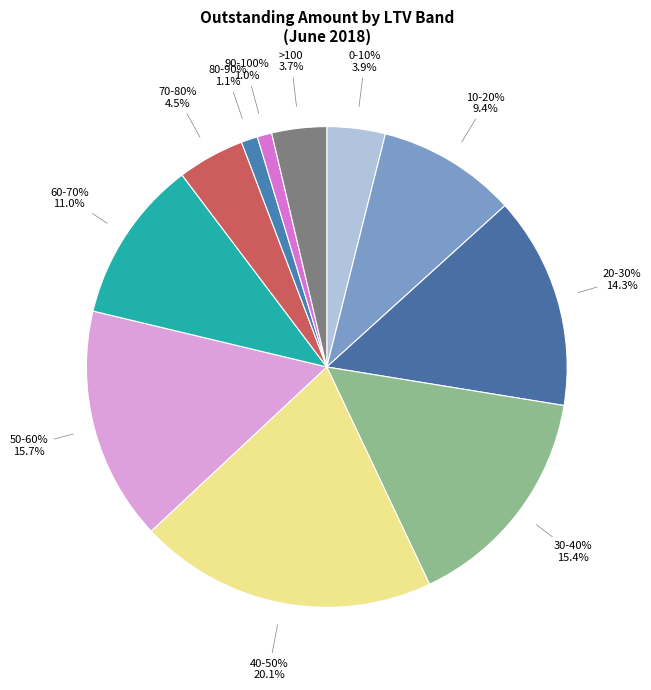

Count the number of slices in the pie.

11